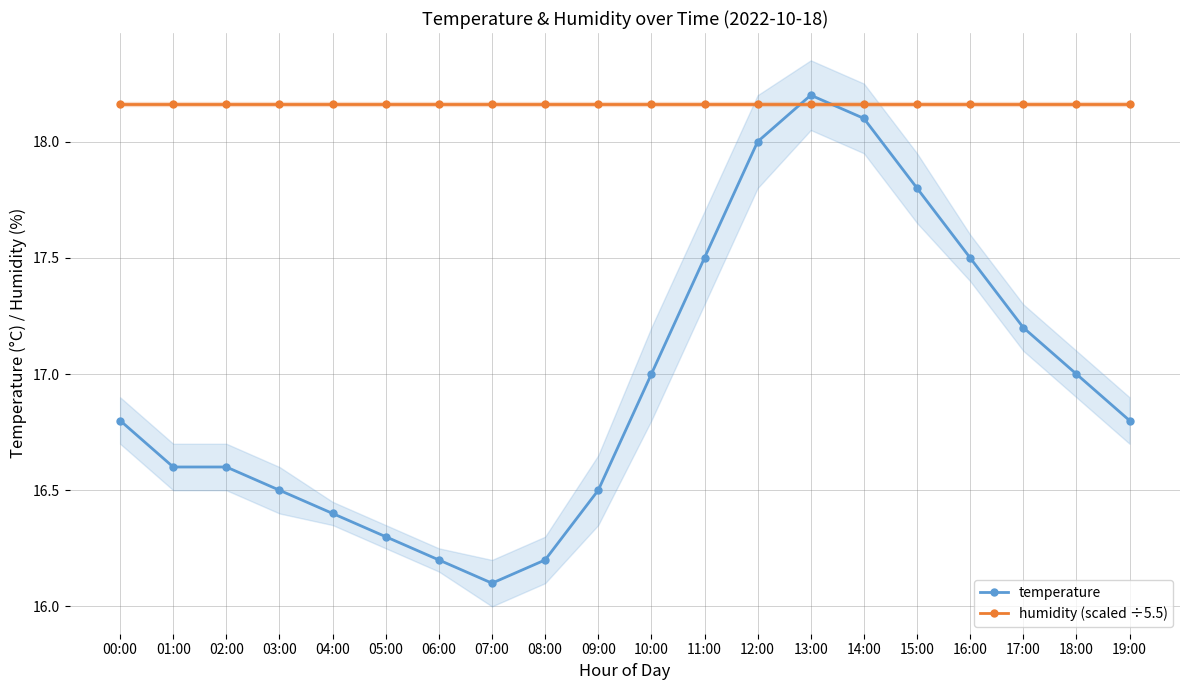

What is the average value of the temperature series?

17.0